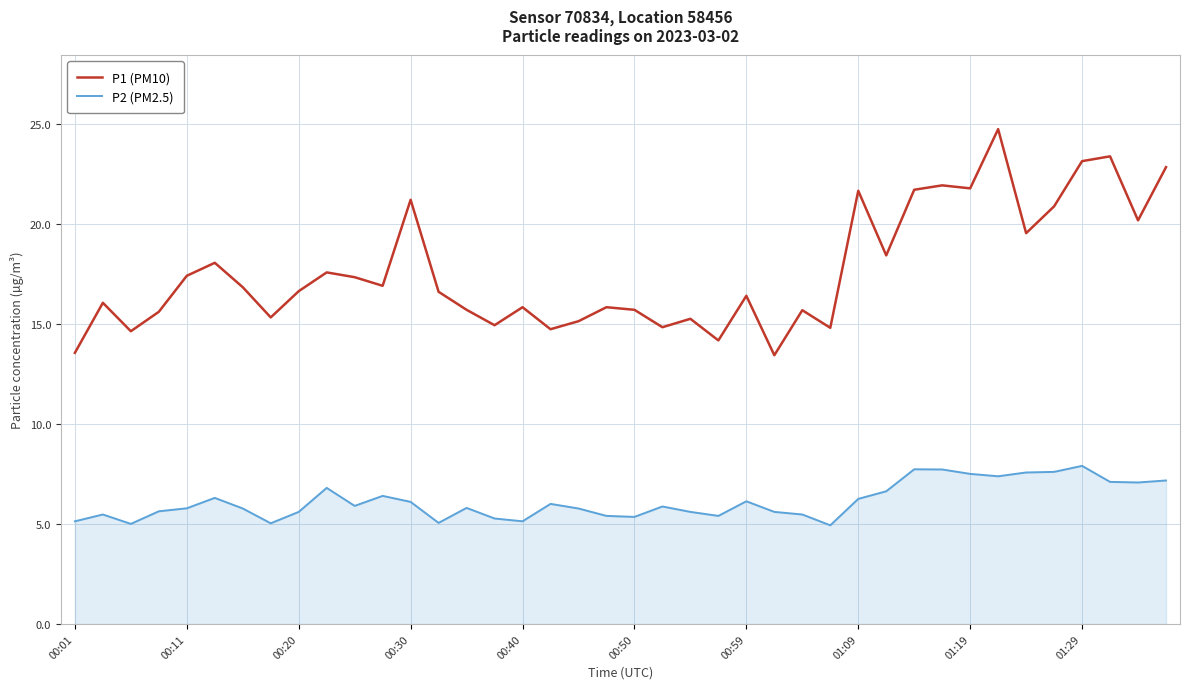

Rank the series by their maximum value, from lowest to highest.

P2 (PM2.5), P1 (PM10)